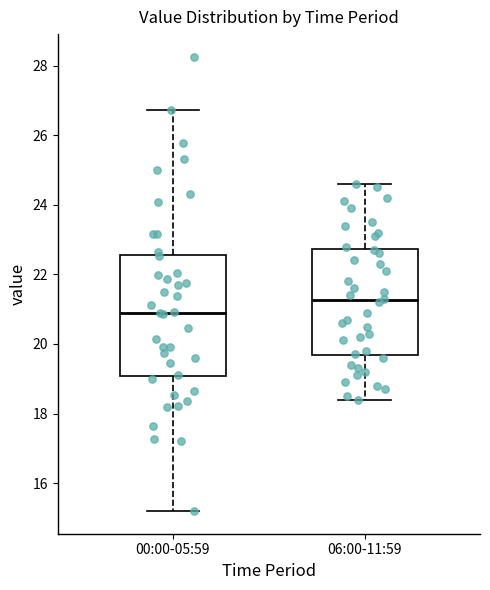

Where is the lower edge of the box for 06:00-11:59 on the y-axis? The values are not printed on the chart, so give them approximately, as read against the axis.

19.6